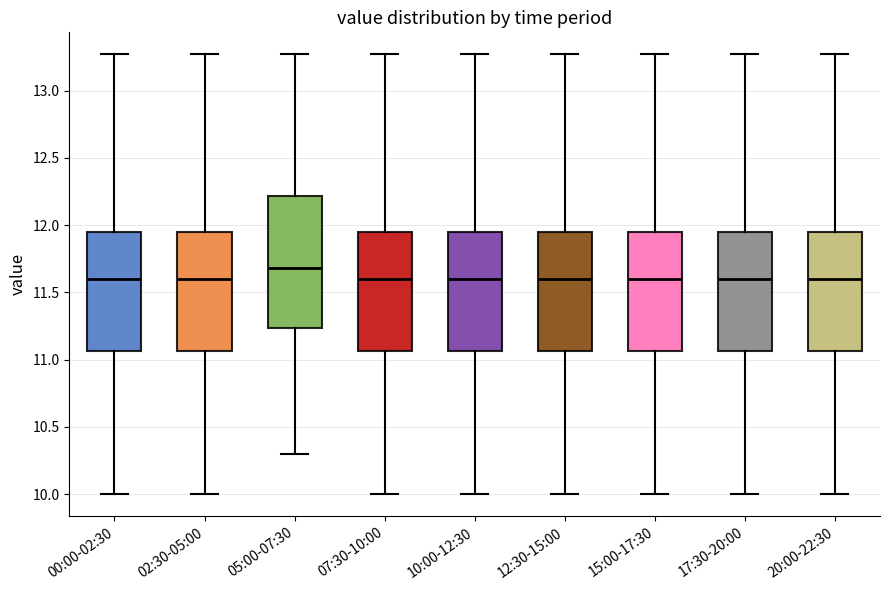

Comparing the boxes themselves (not the whiskers), which one is the tallest?

05:00-07:30